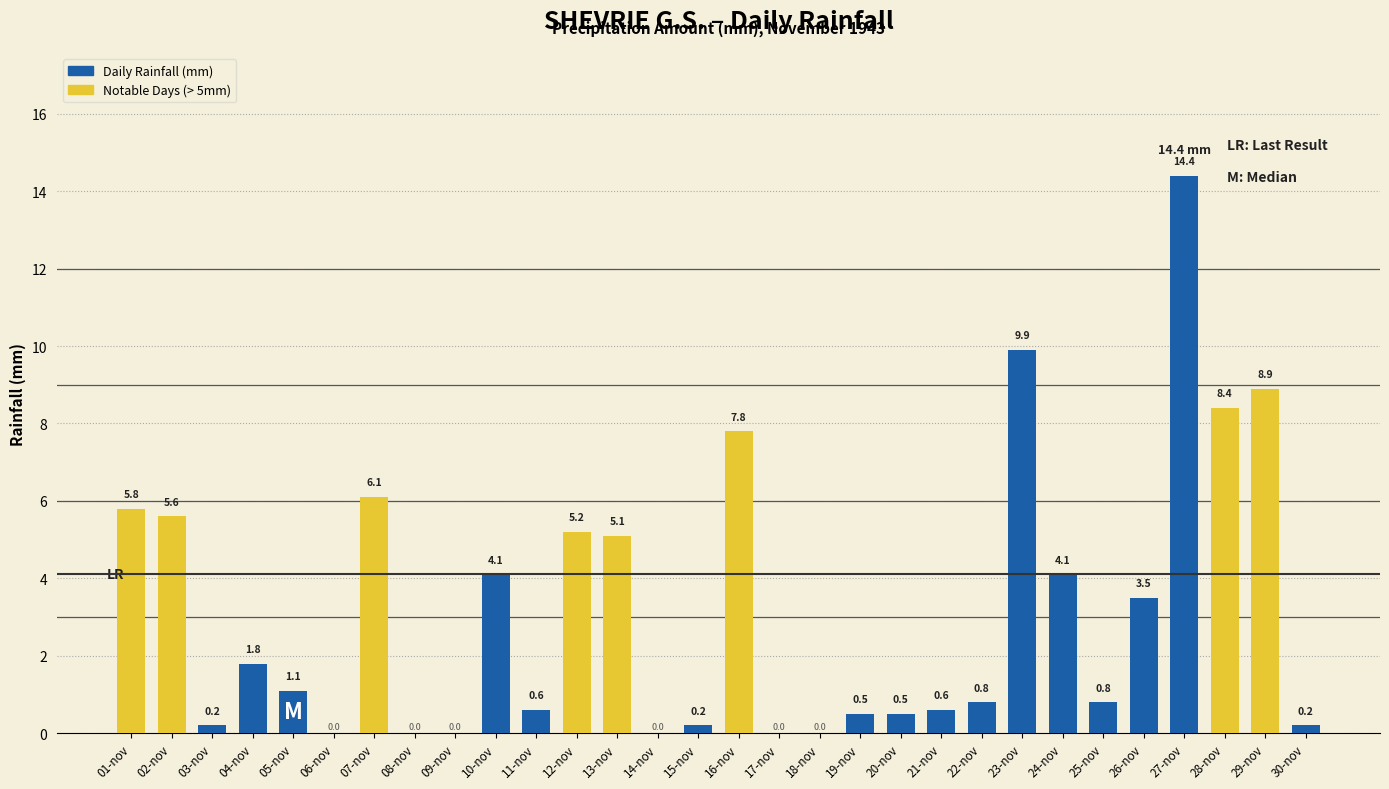

What is the sum of all values?

96.2